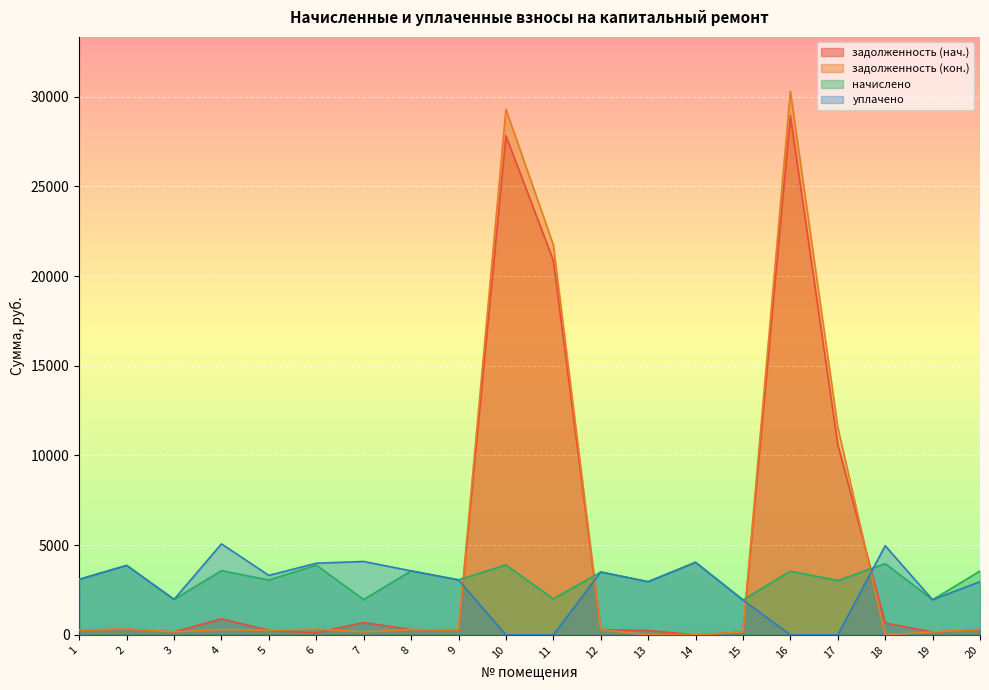

Where is уплачено nearest to the value 2536?

13